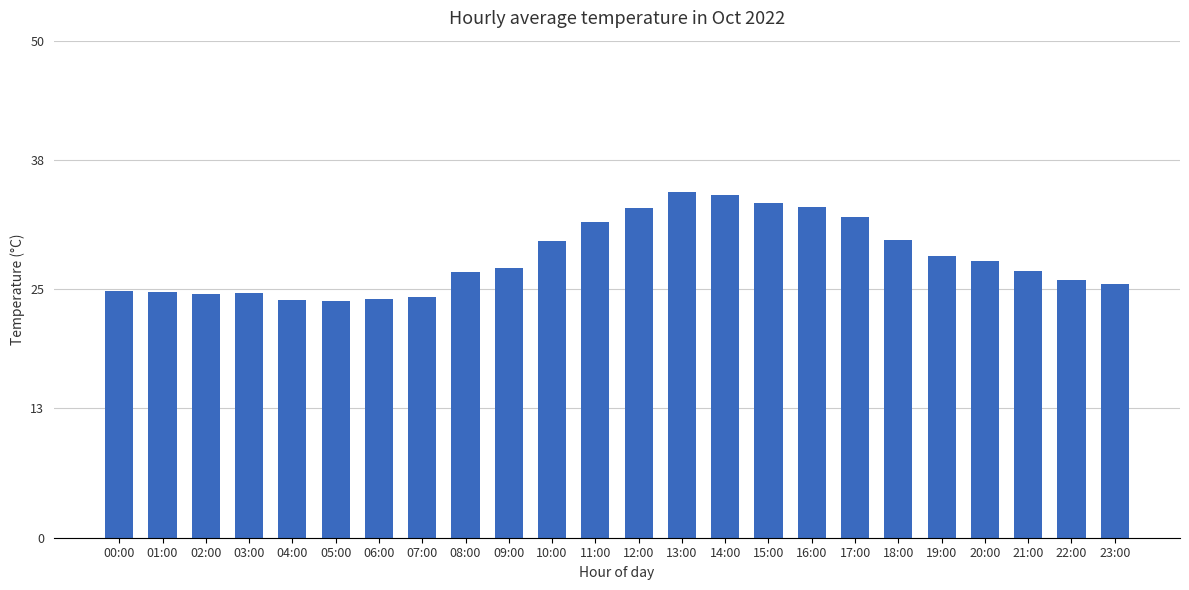

What is the change in value from 05:00 to 18:00?

+6.1